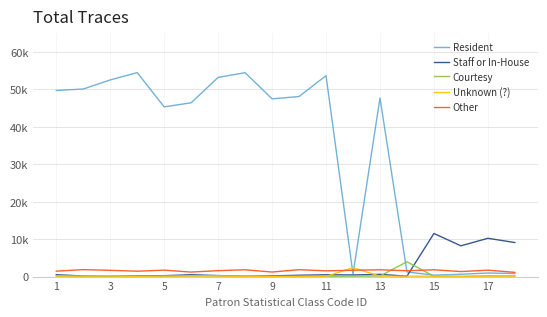

True or false: Other and Unknown (?) intersect in this chart.

True